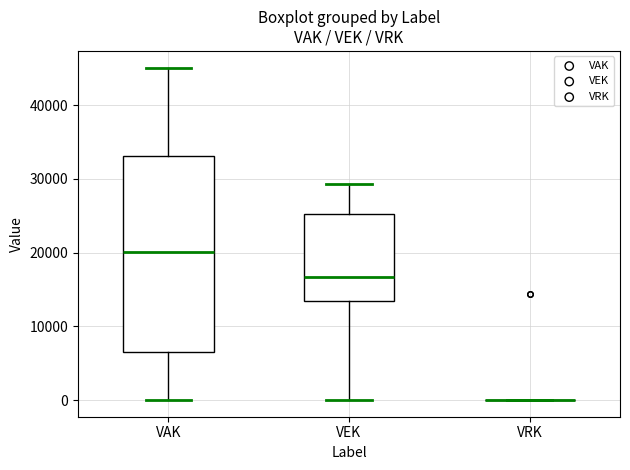

Reading left to right, read every box against the y-axis: the position of its median line, the range the box covers, and the ends of its whiskers. The values are not printed on the chart, so give them approximately, as read against the axis.

VAK: median 20000, box 7000 to 33000, whiskers 0 to 45000
VEK: median 17000, box 13000 to 25000, whiskers 0 to 29000
VRK: box collapsed to a line at 0, whiskers 0 to 0